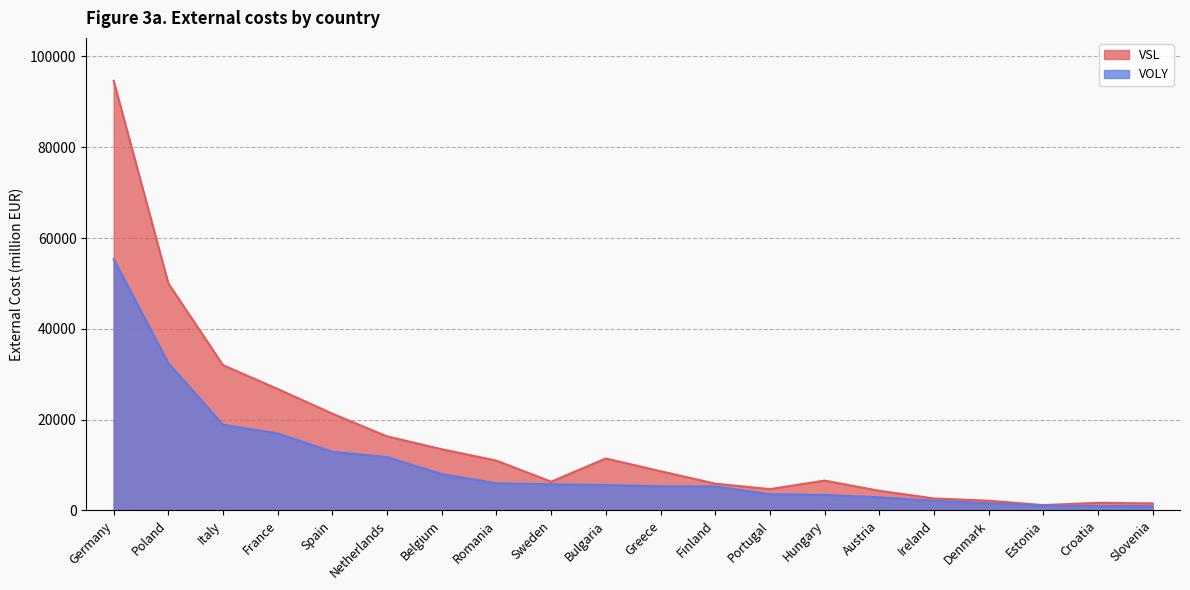

What are all the series names shown in the legend?

VSL, VOLY